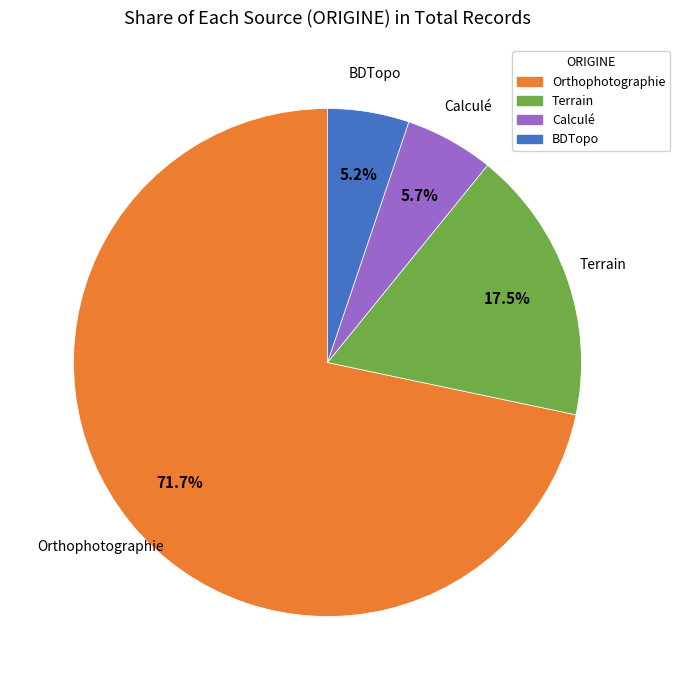

How much of the chart is everything except BDTopo?

94.8%